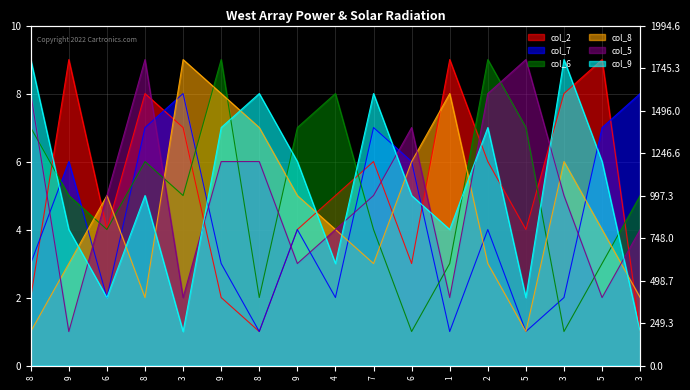

At which category does col_8 reach its first local peak?

6